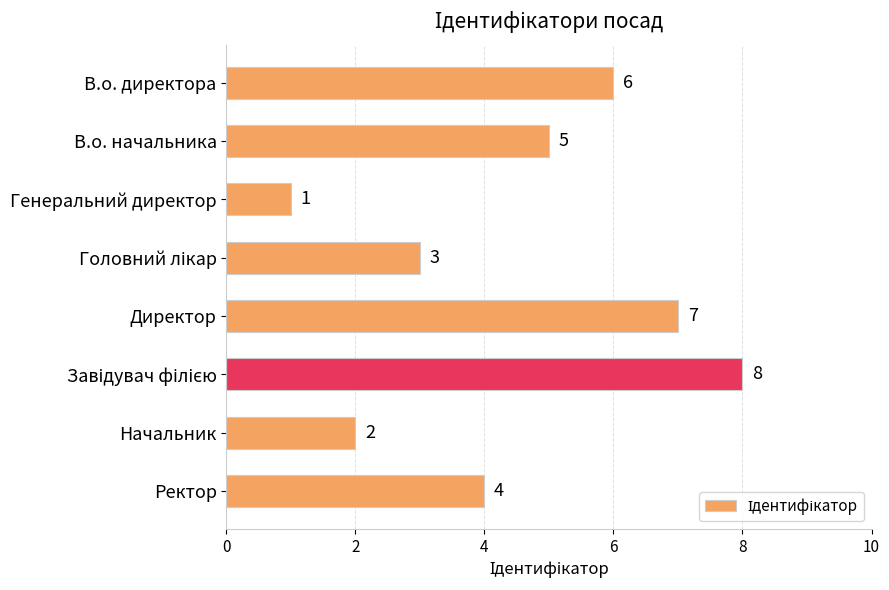

Where is the data nearest to the value 4?

Ректор